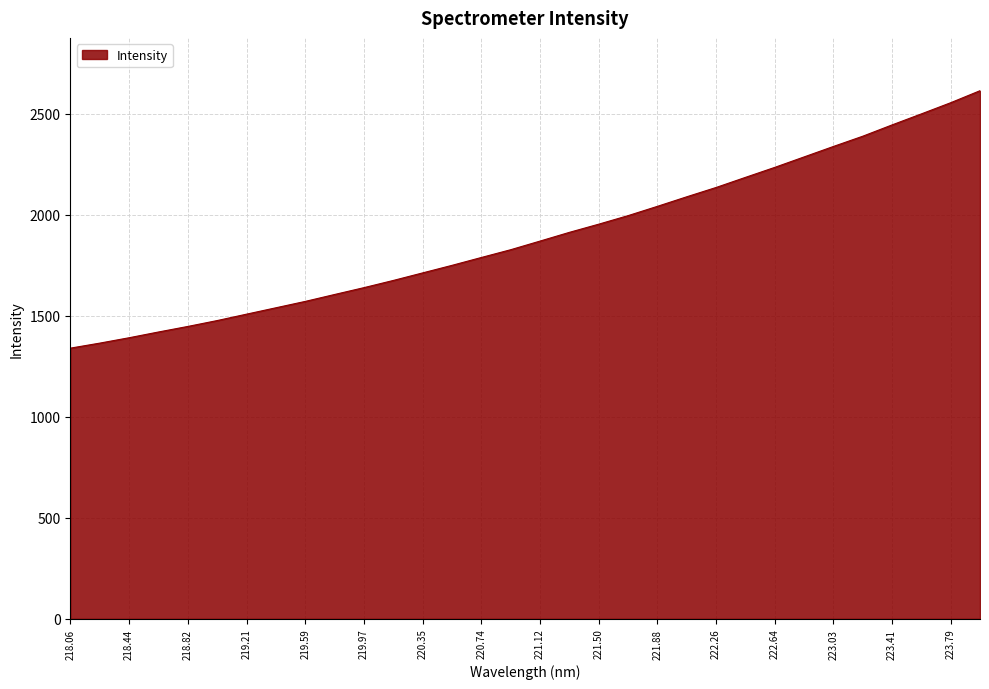

Reading right to left, transcribe all the data shown in this chart.

2613.3	2553.9	2498.6	2444.1	2388.1	2337.5	2285.7	2234.0	2184.5	2134.6	2088.5	2041.3	1995.2	1953.0	1912.5	1869.4	1826.6	1788.2	1749.2	1711.9	1674.5	1638.9	1605.0	1570.8	1539.2	1507.6	1475.9	1446.8	1419.3	1390.9	1364.2	1339.4